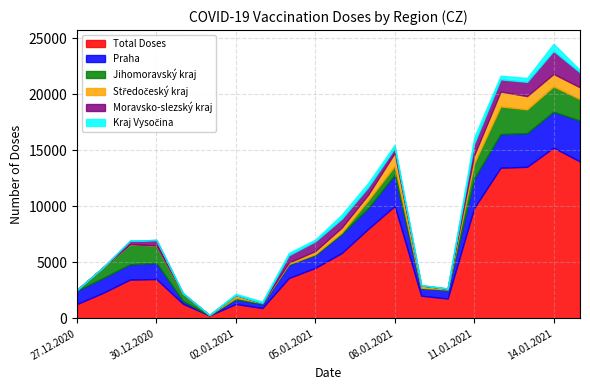

What is the spread (max minus min) of values at 03.01.2021?

927